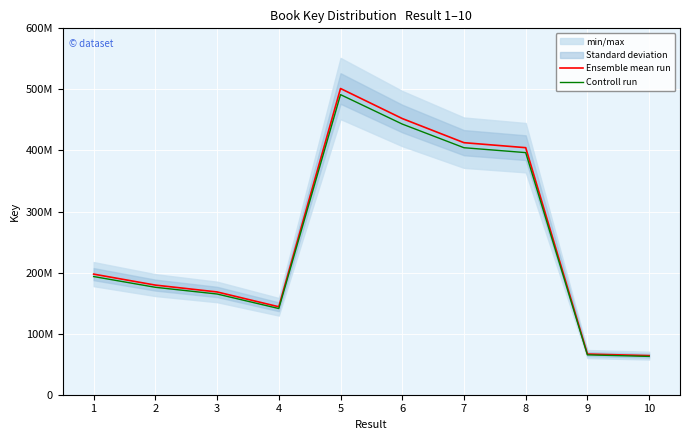

How many data points in Ensemble mean run are less than 197479719?

5